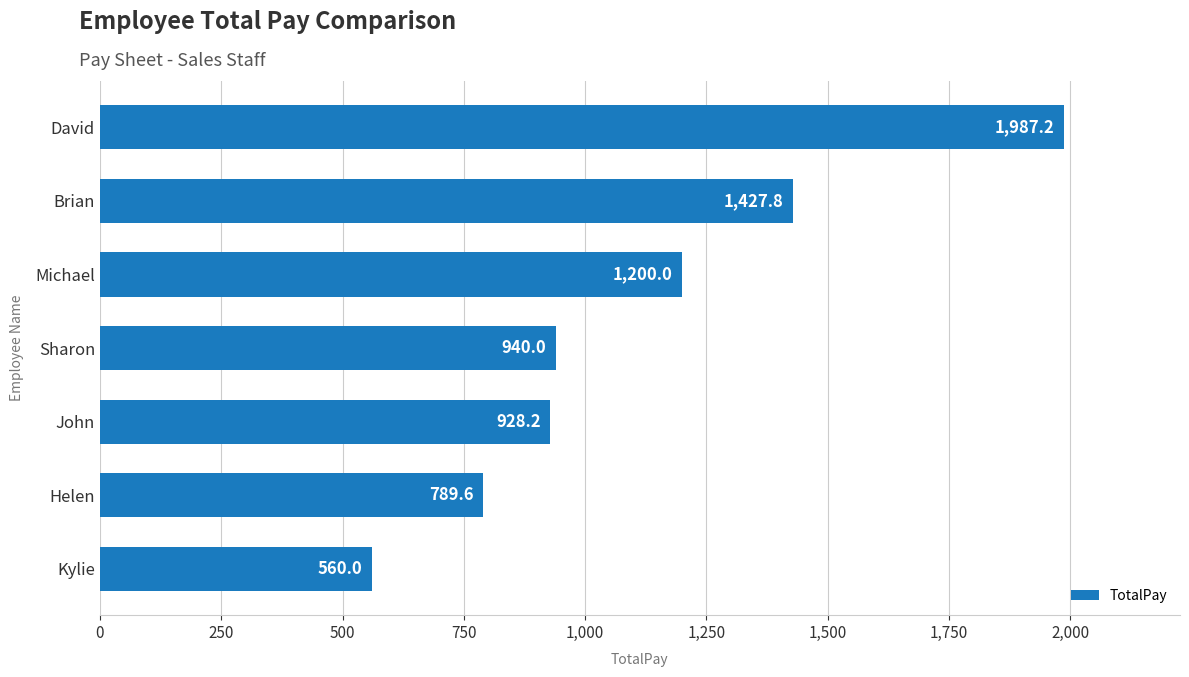

Reading bottom to top, extract all data points from this chart.

Kylie=560.0	Helen=789.6	John=928.2	Sharon=940.0	Michael=1200.0	Brian=1427.8	David=1987.2